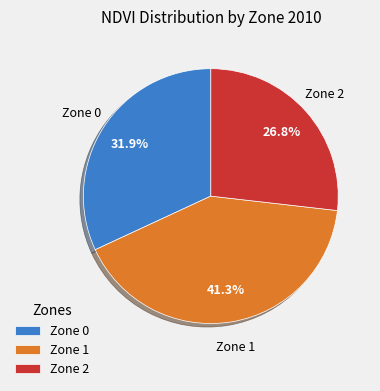

How many segments does this pie chart have?

3